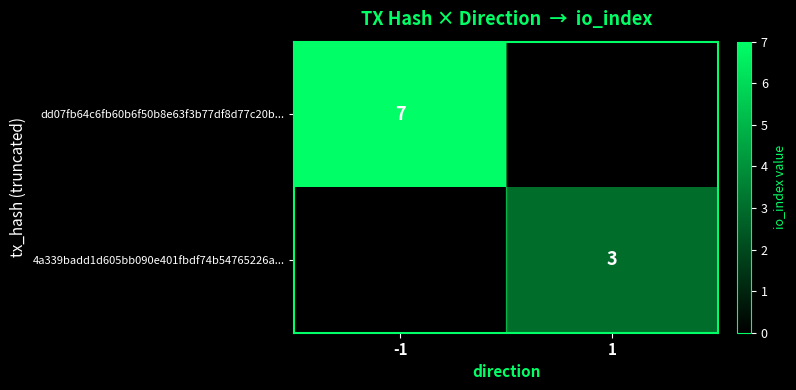

The value of dd07fb64c6fb60b6f50b8e63f3b77df8d77c20b... at -1 is 10. True or false?

False